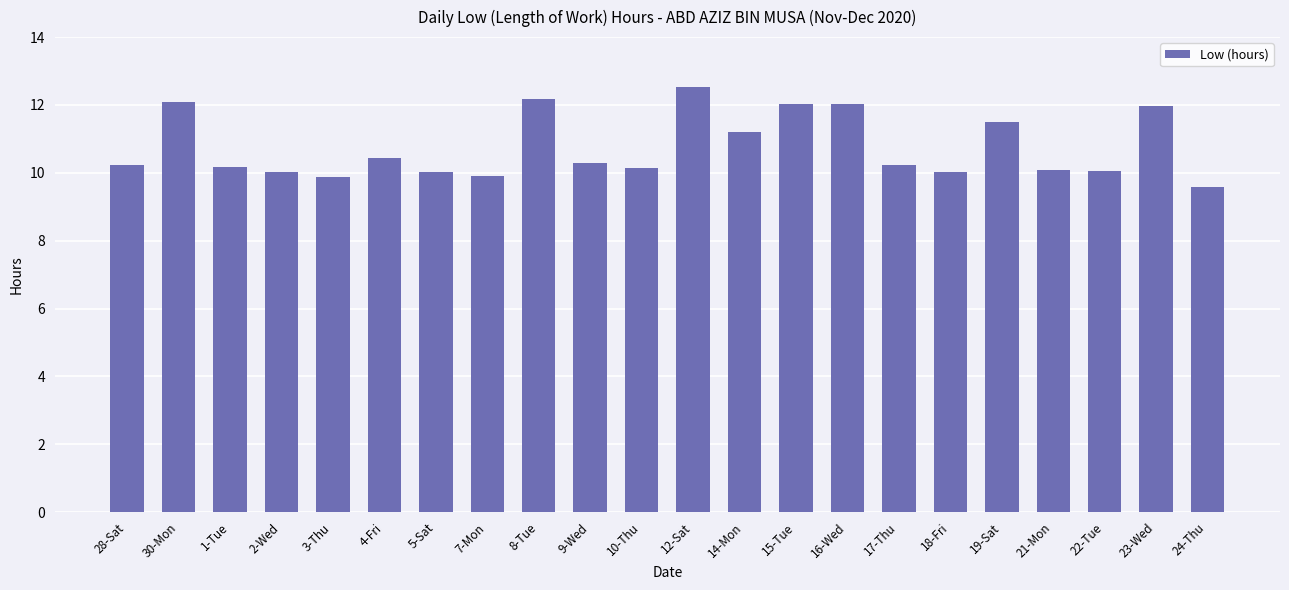

Which has a higher value, 21-Mon or 17-Thu?

17-Thu